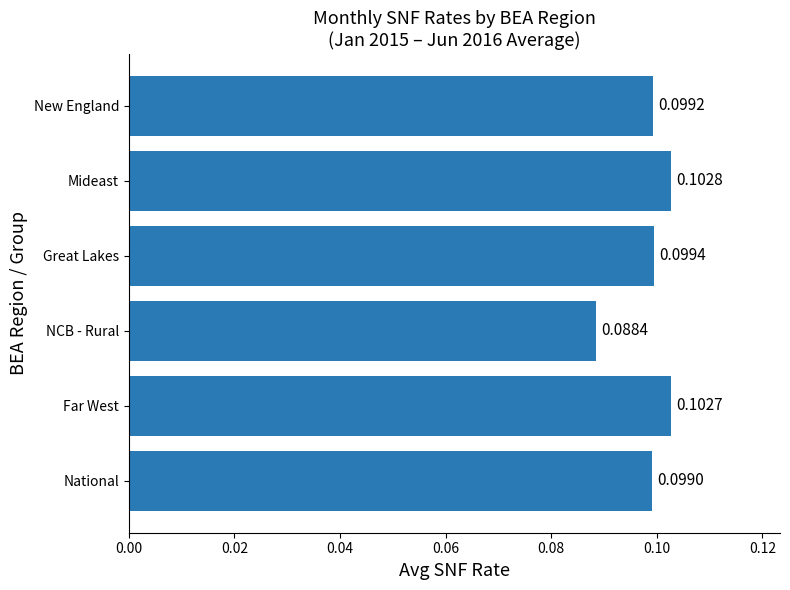

Which label corresponds to the largest value in the chart?

Mideast